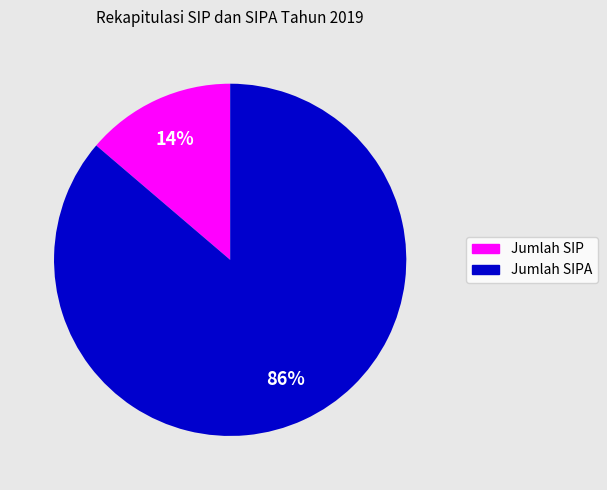

Is there a majority slice in this chart?

Yes